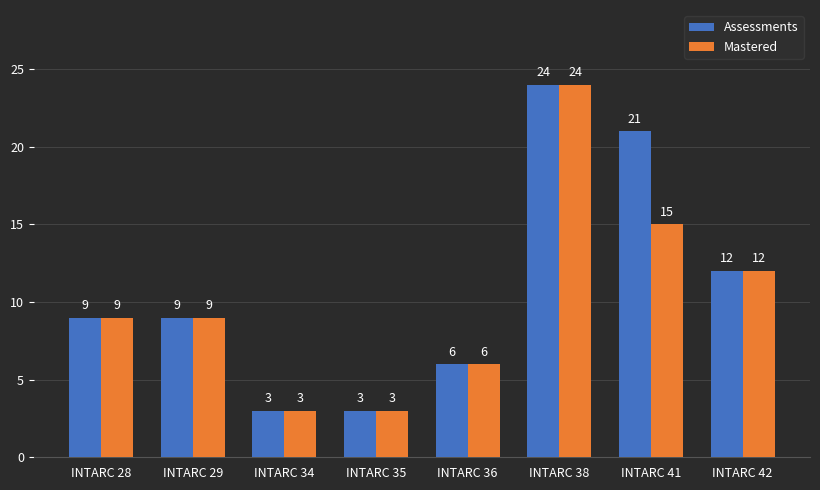

Rank the series by their average value, from lowest to highest.

Mastered, Assessments